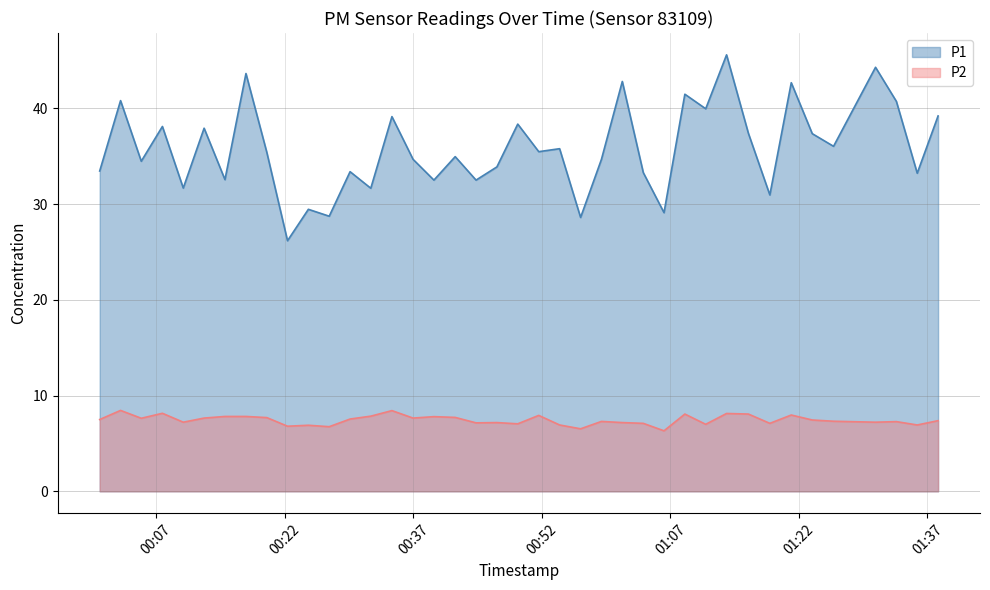

Which series has the widest spread of values?

P1